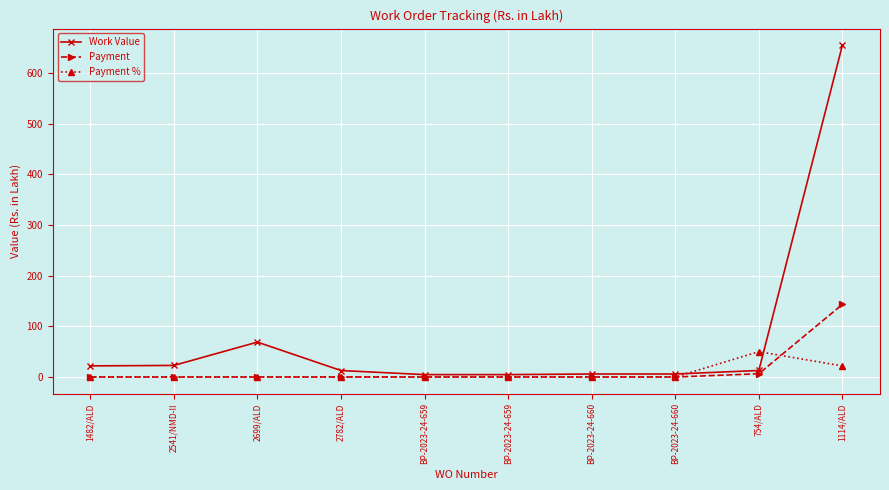

How many values in the Payment % series exceed 0?

2